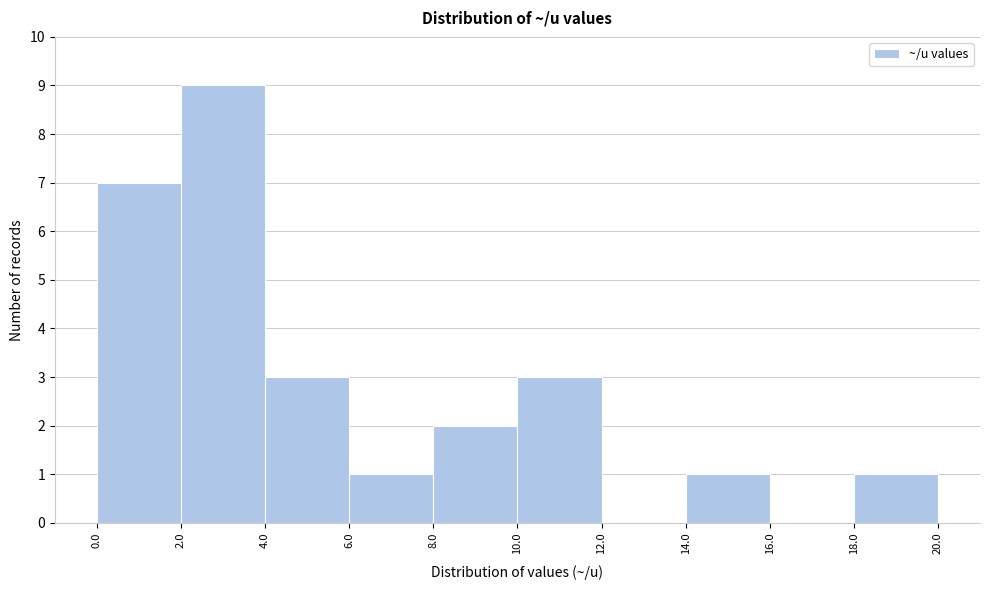

What is the height of the bar covering 18.0 to 20.0 on the x-axis? The values are not printed on the chart, so give them approximately, as read against the axis.

1